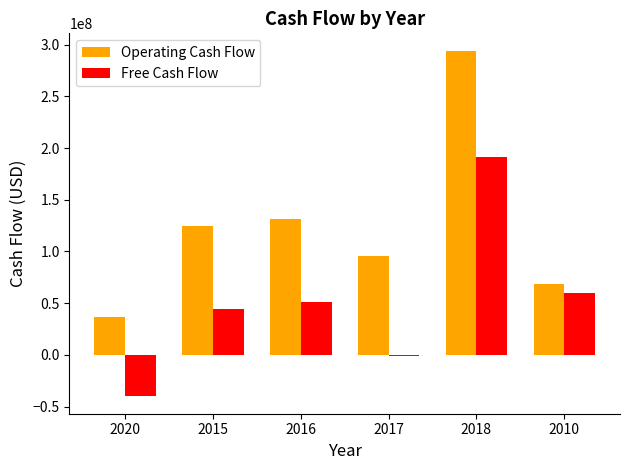

What is the sum of all Operating Cash Flow values?

751489000